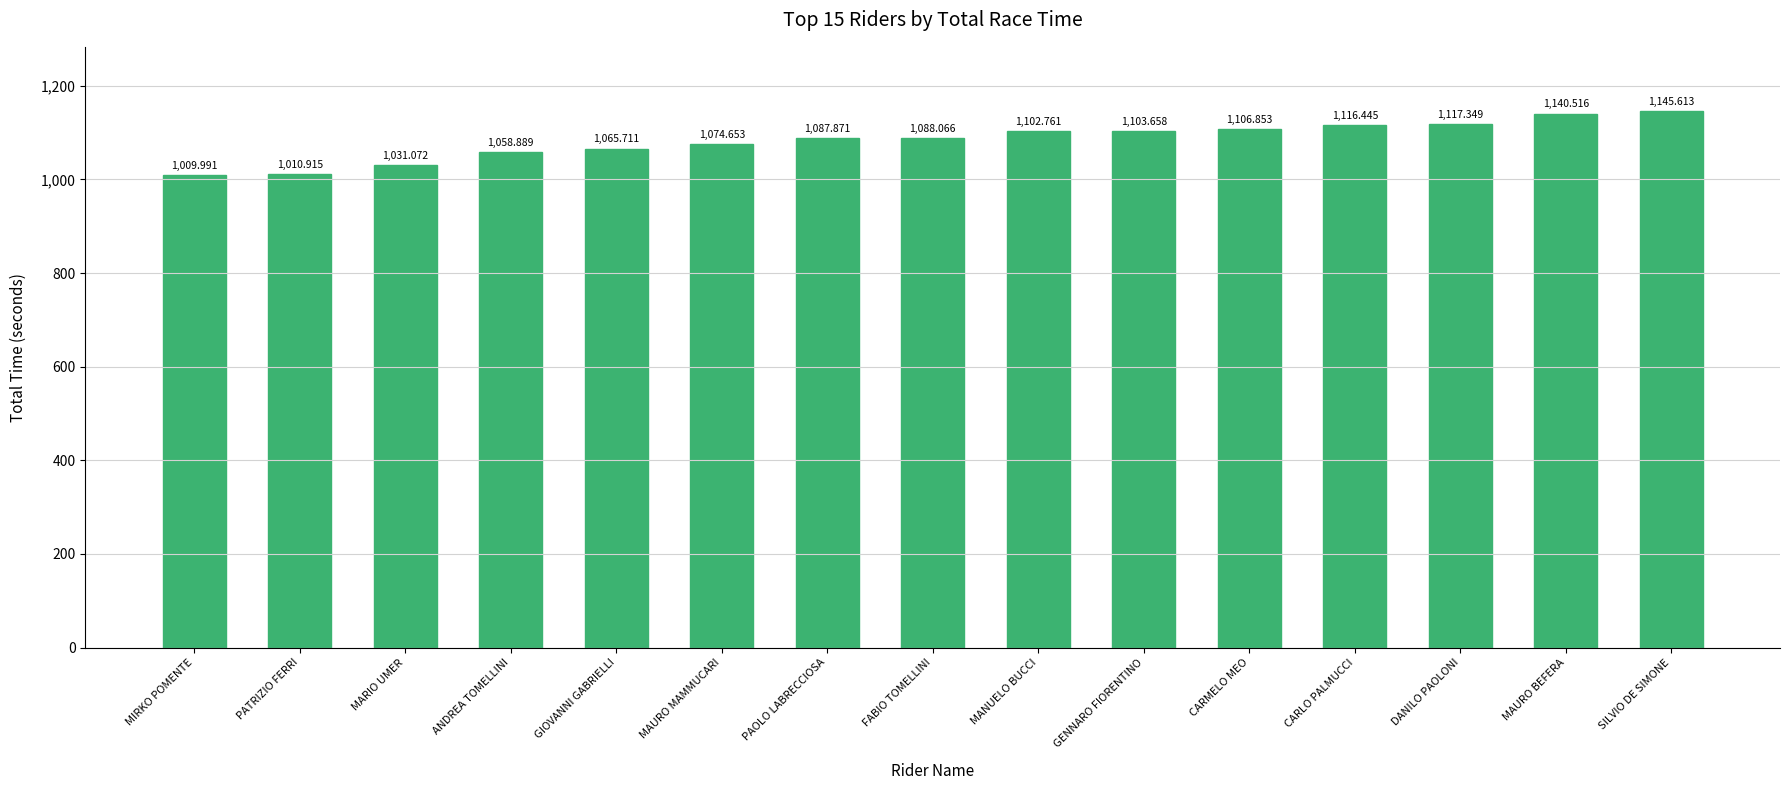

What is the sum of all values?

16260.4